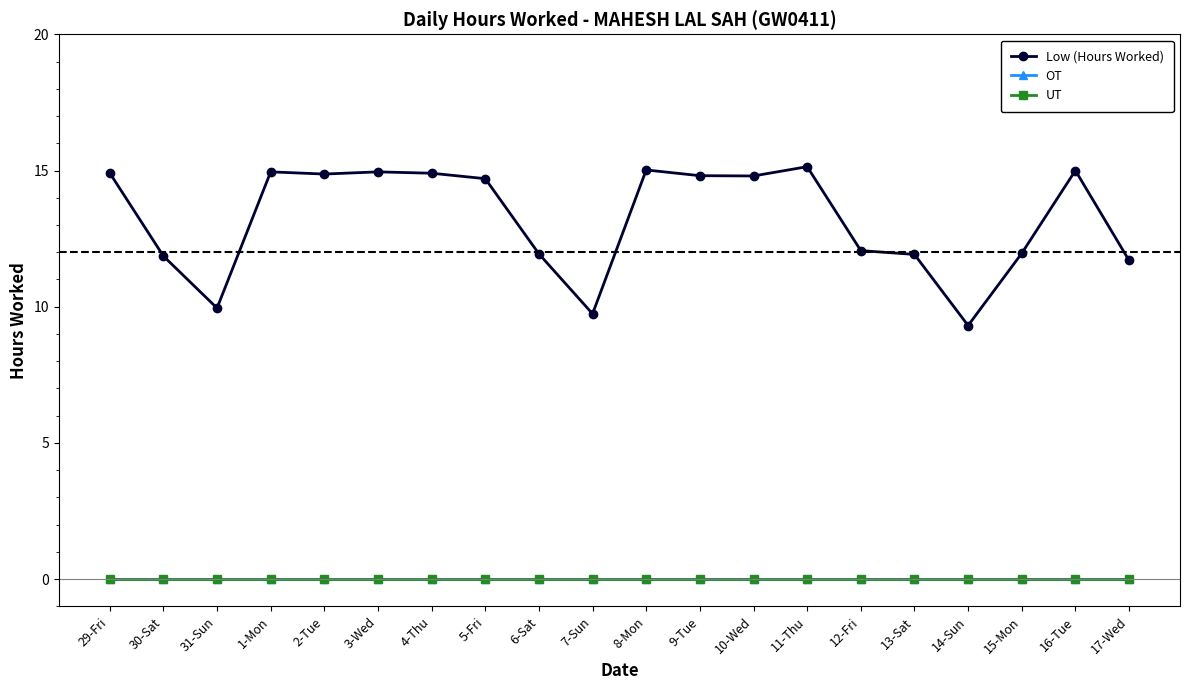

Where does the Low (Hours Worked) series first go above 14?

29-Fri